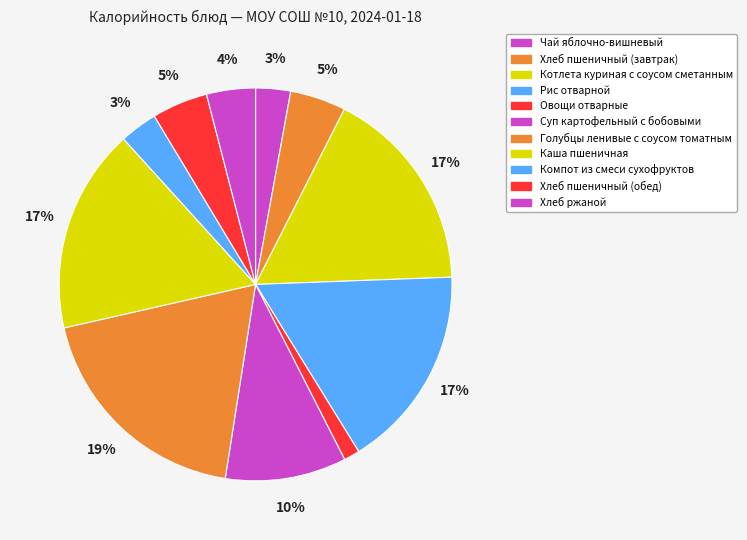

Is there a majority slice in this chart?

No